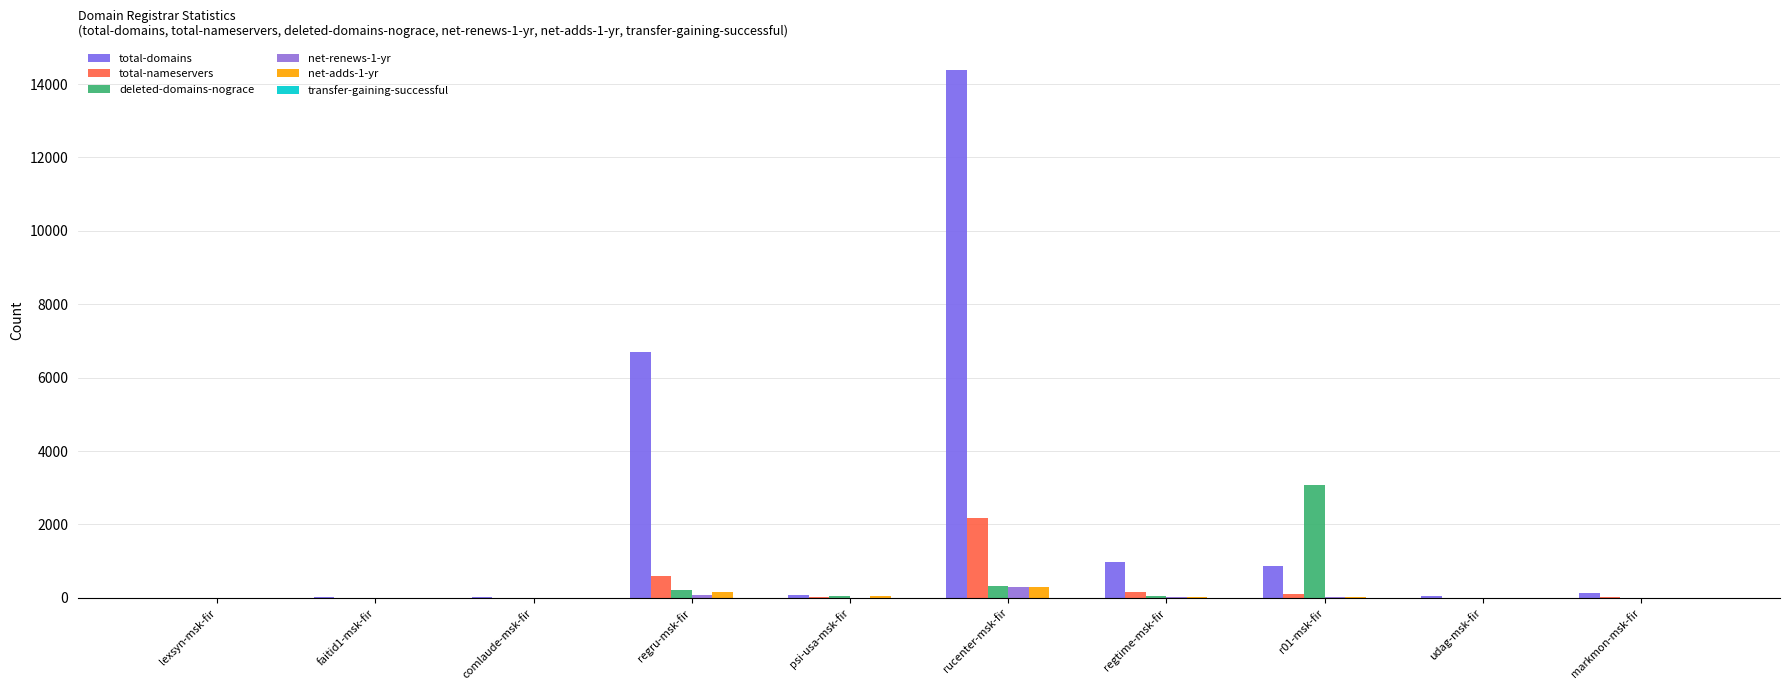

What position from the right is lexsyn-msk-fir?

10